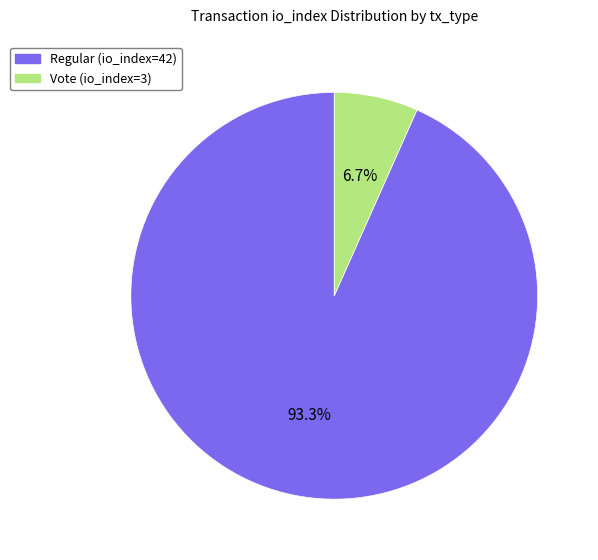

Which has a higher value, Vote (io_index=3) or Regular (io_index=42)?

Regular (io_index=42)